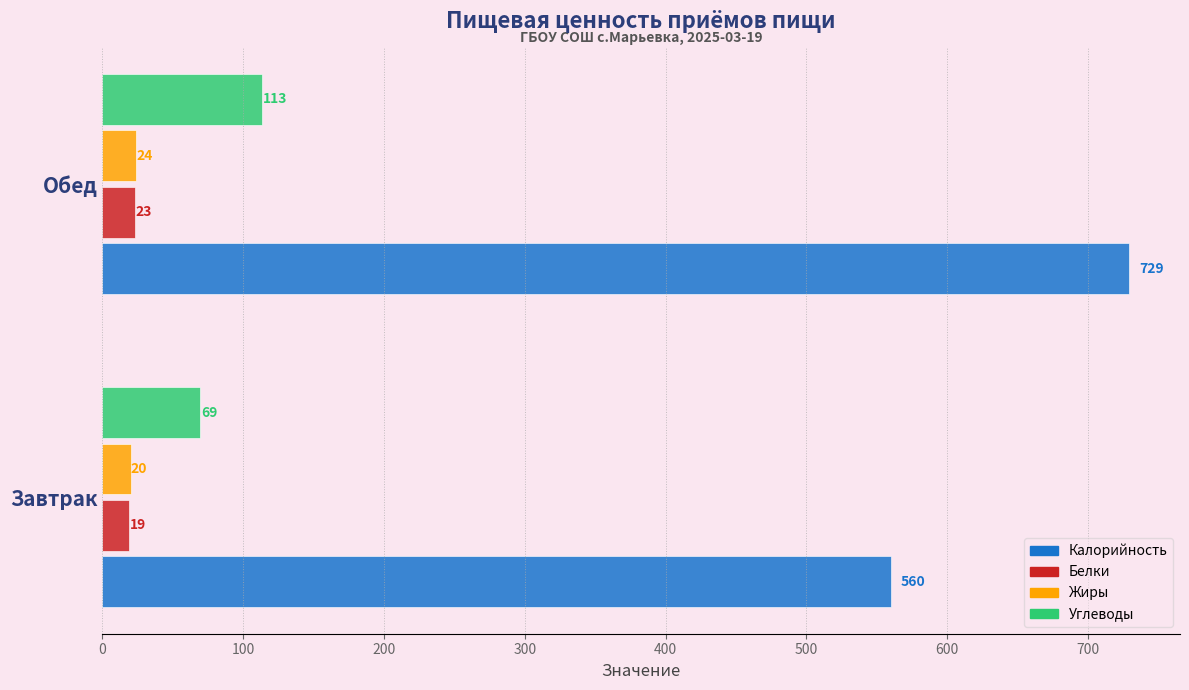

What is the minimum value shown in the chart?

19